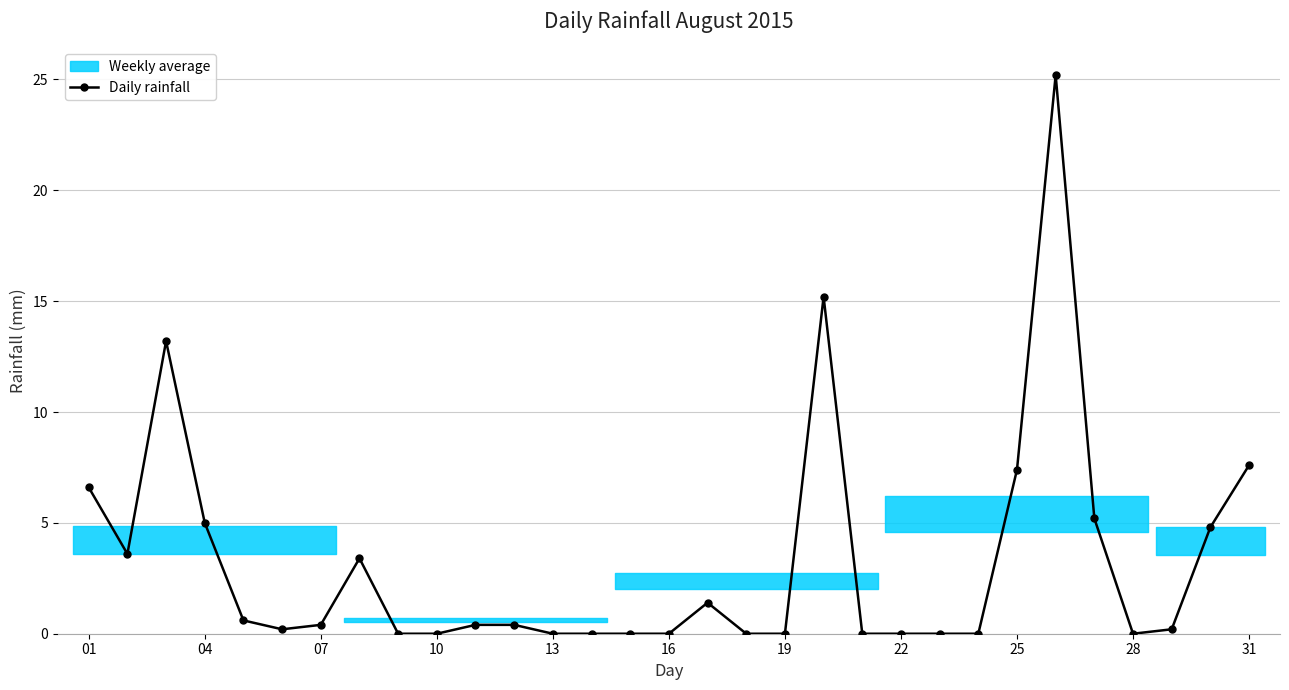

True or false: Daily rainfall has more than 1 points higher than both neighbors.

True